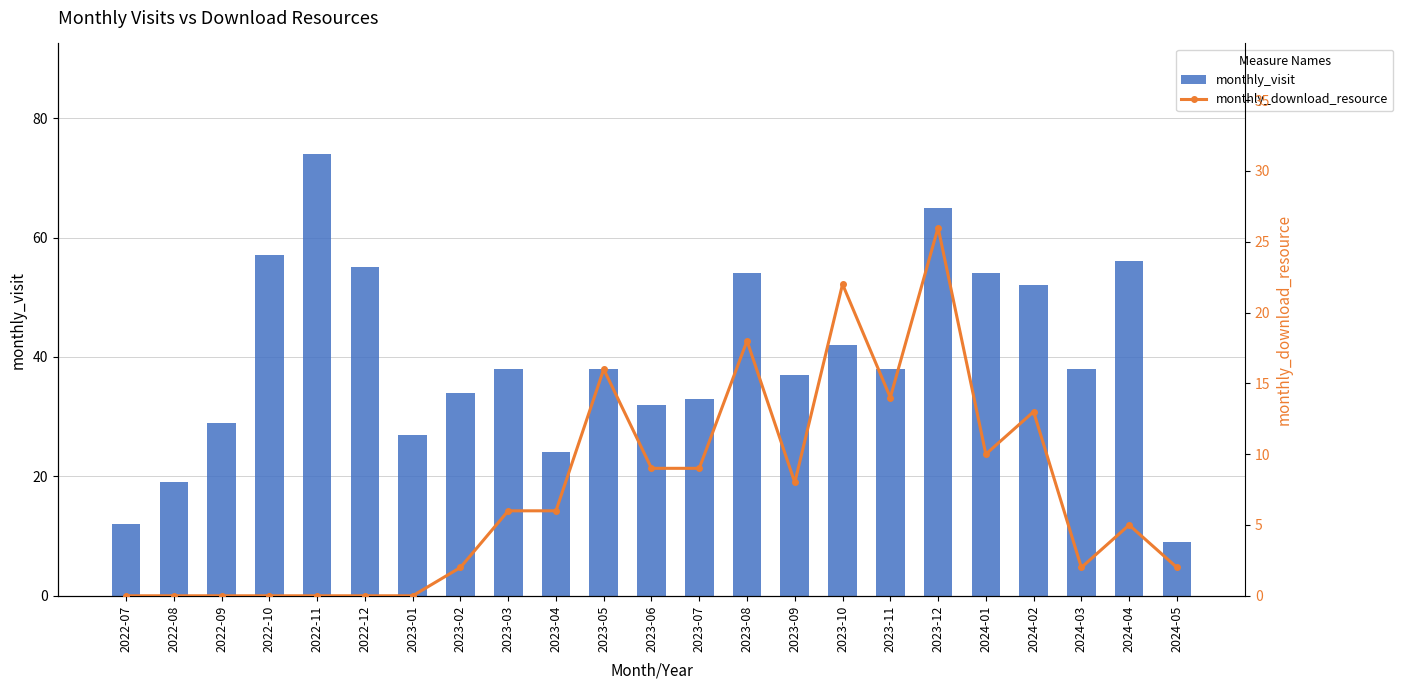

What is the difference between the second highest and second lowest values in the monthly_visit series?

53